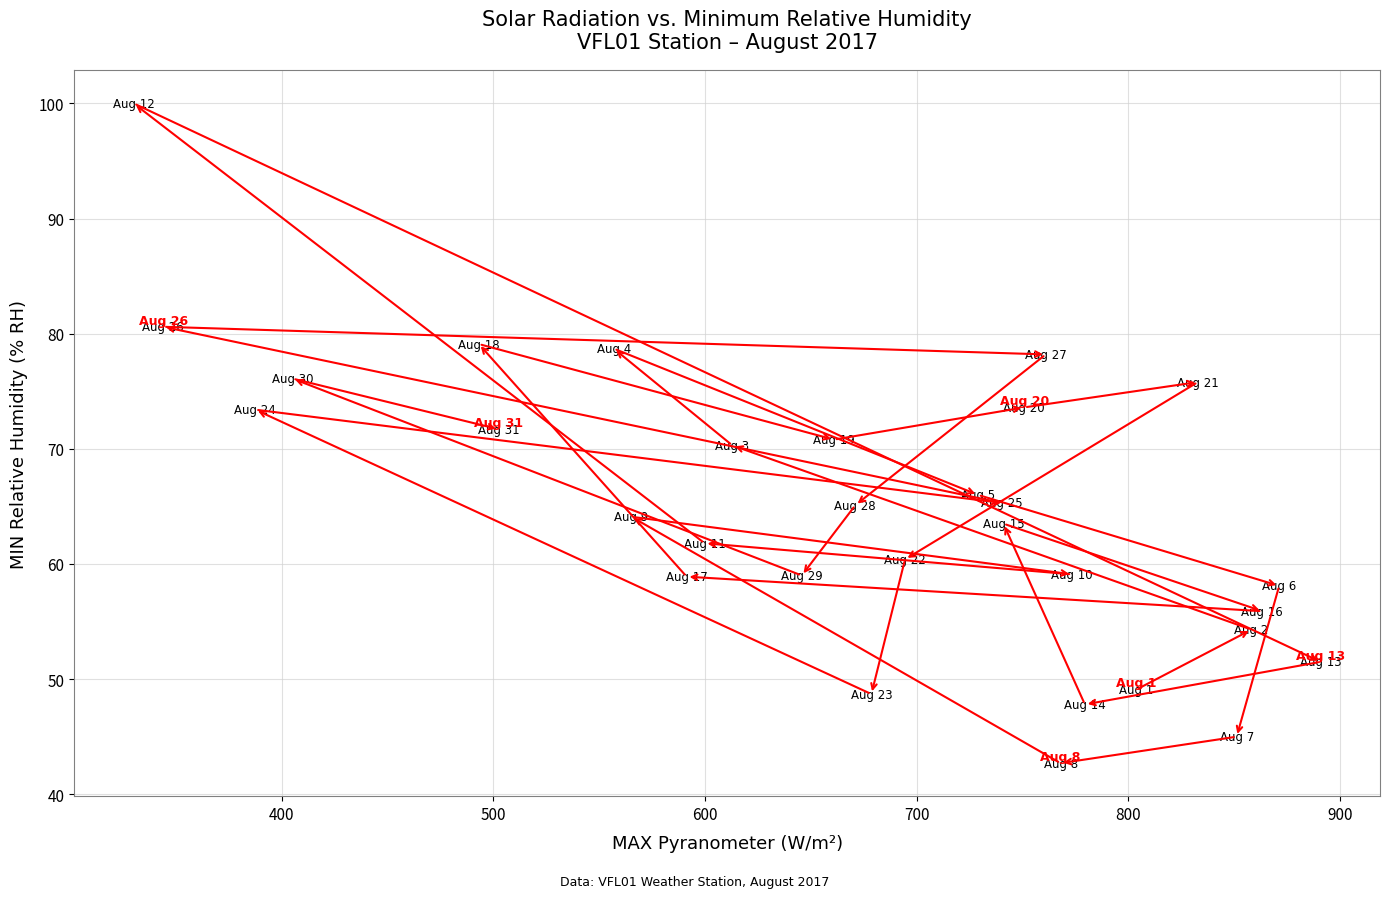

What is the range of X values (max minus min)?

560.9